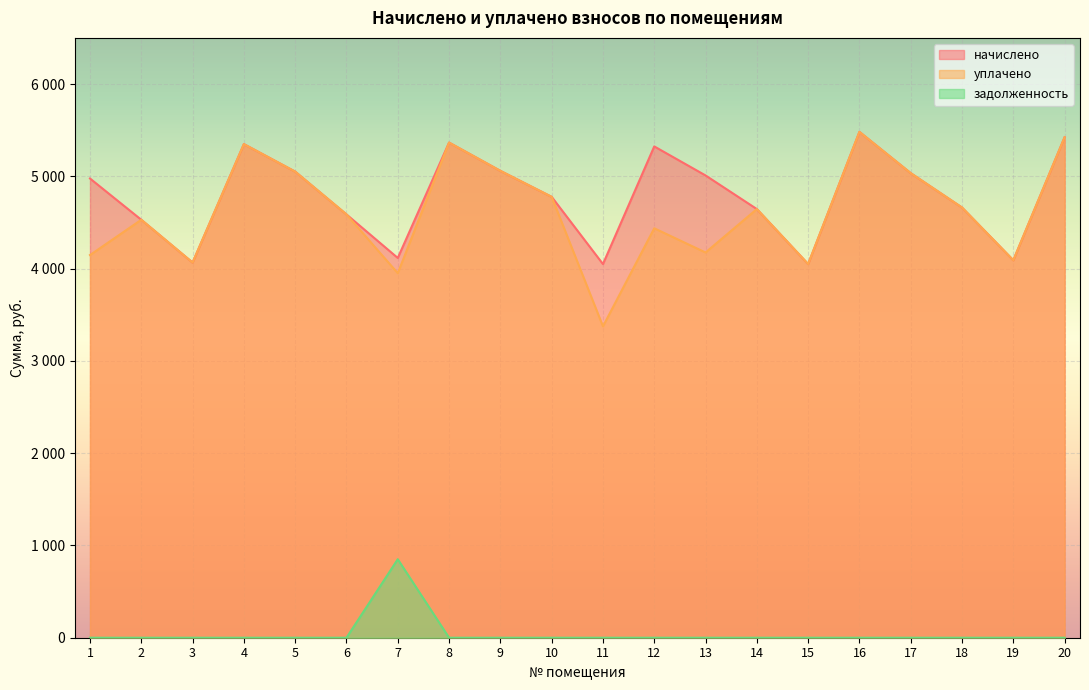

At which label is начислено closest to 4765?

10